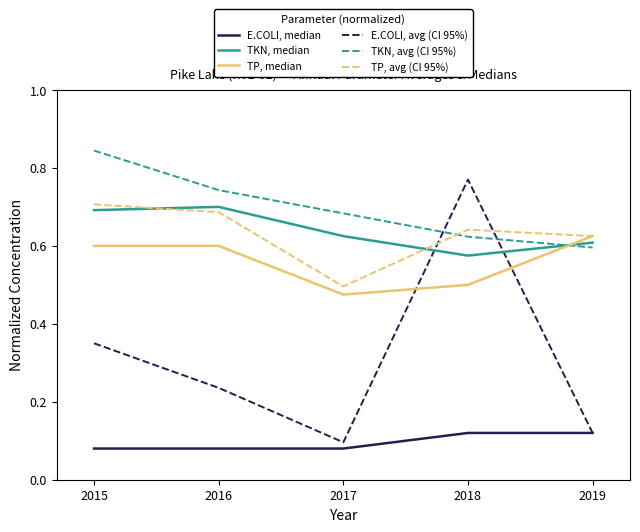

How many E.COLI, median values are between 0 and 1?

5